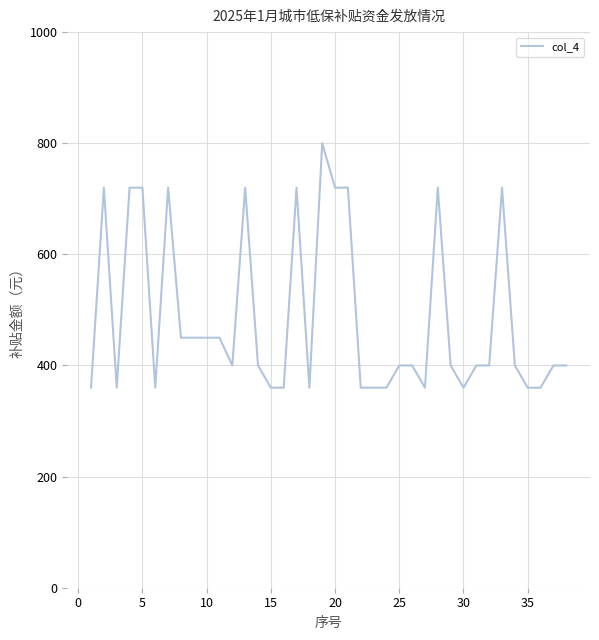

What is the difference between the maximum and minimum values?

440